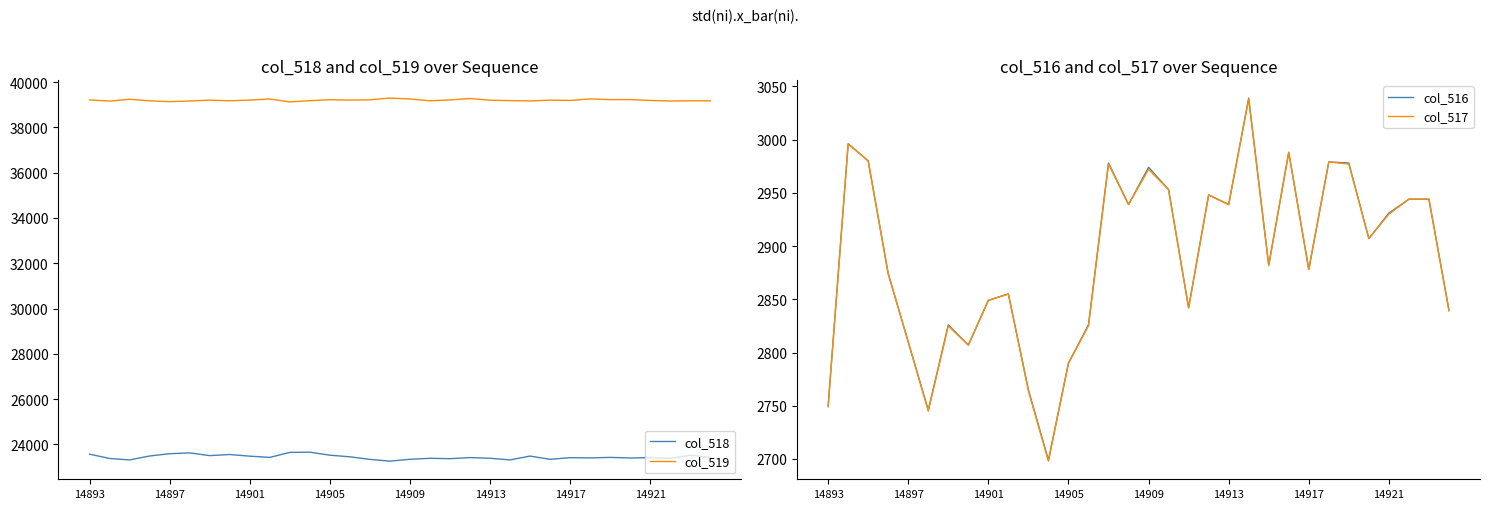

How many data points does each series have?

32